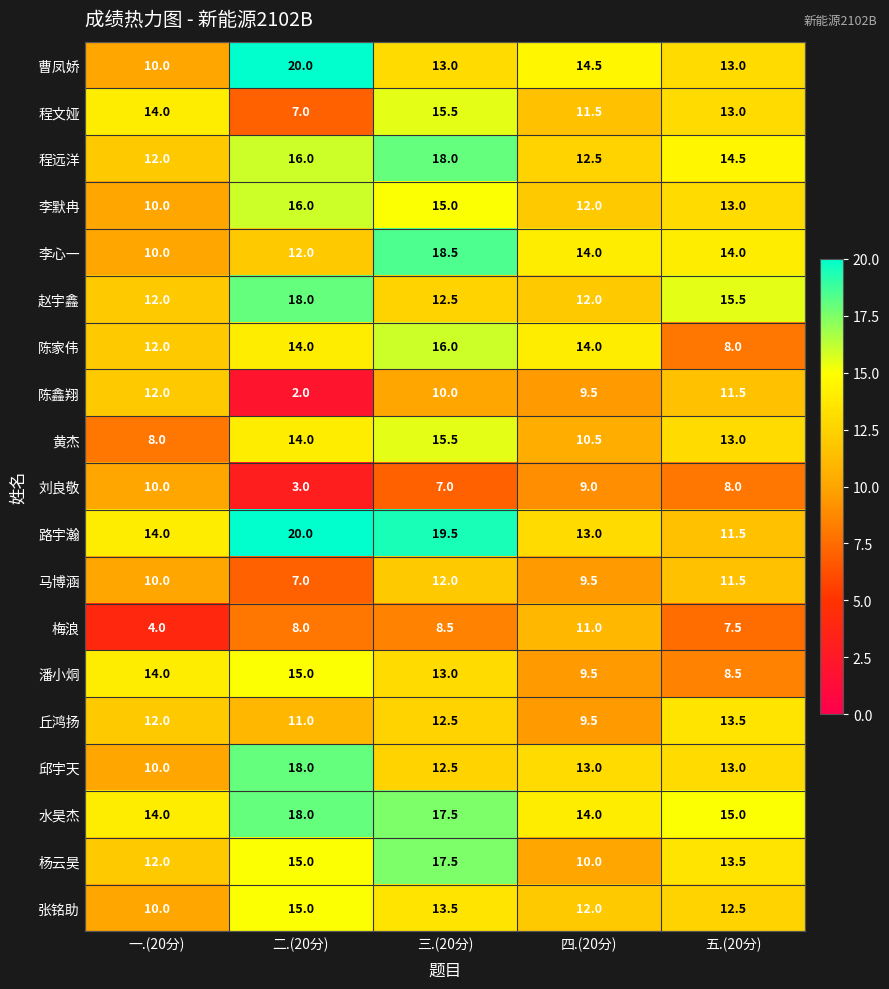

Where does the 程远洋 series first go above 14?

二.(20分)